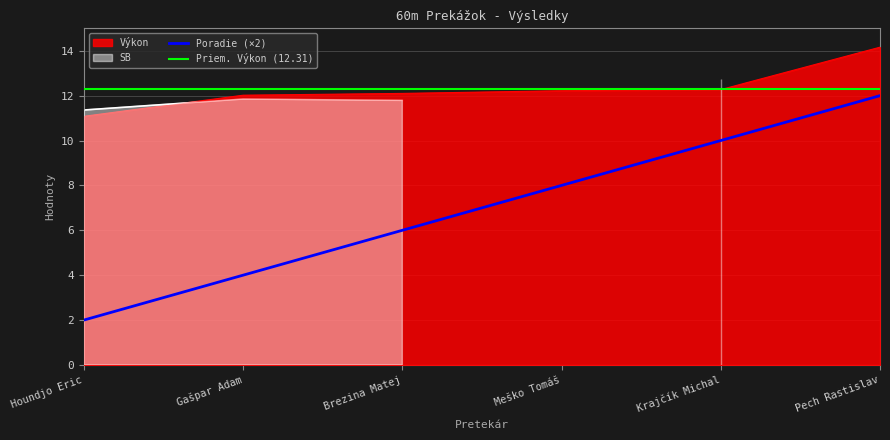

Is the value of Výkon at Houndjo Eric greater than the value of Poradie (×2) at Pech Rastislav?

No